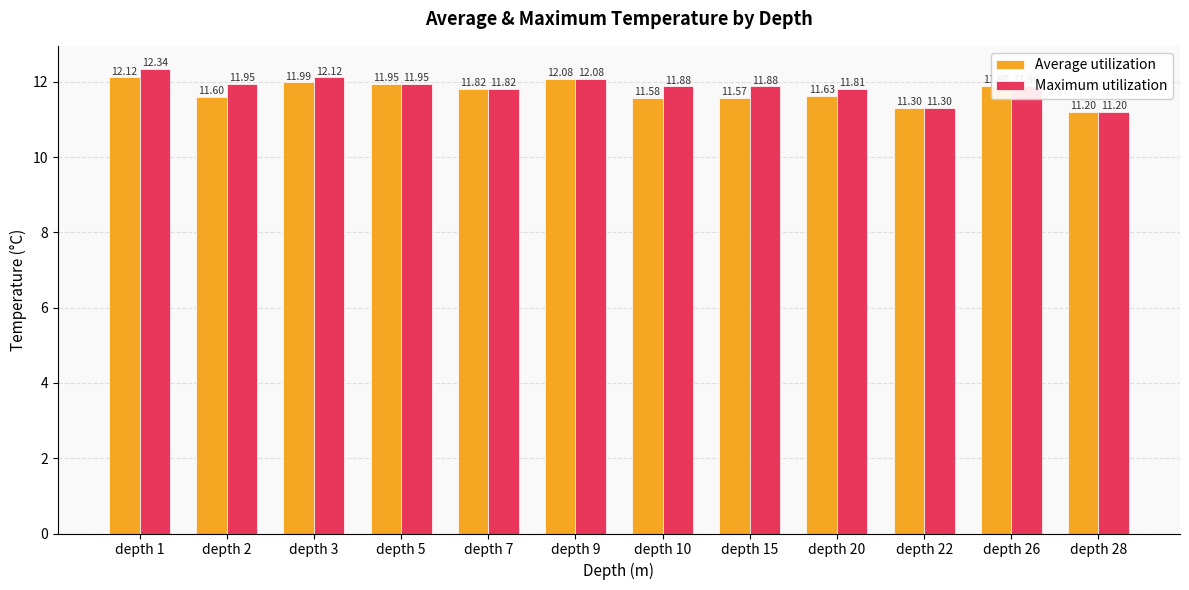

At which category is the sum across all series the highest?

depth 1